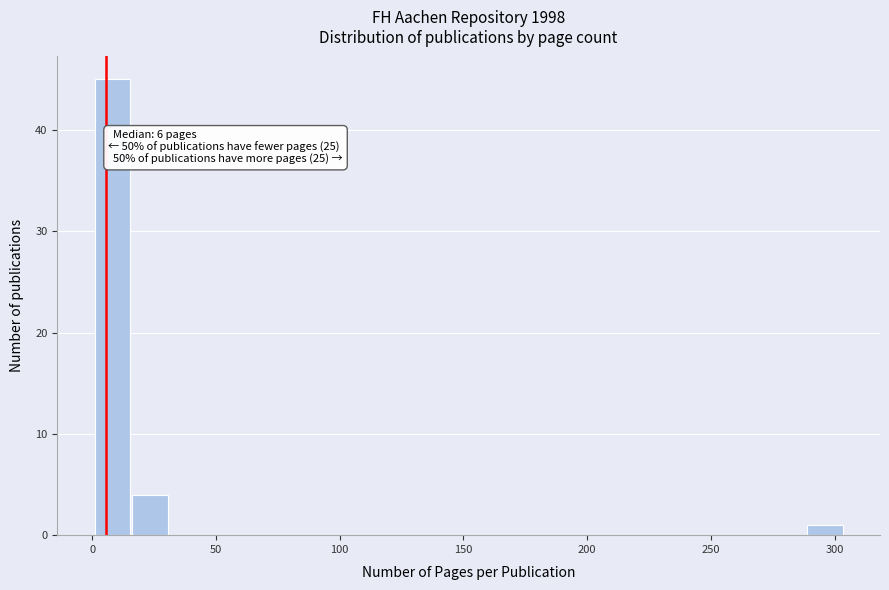

Around what value on the x-axis is the tallest bar? Give the approximate position of its centre, as read against the axis.

10